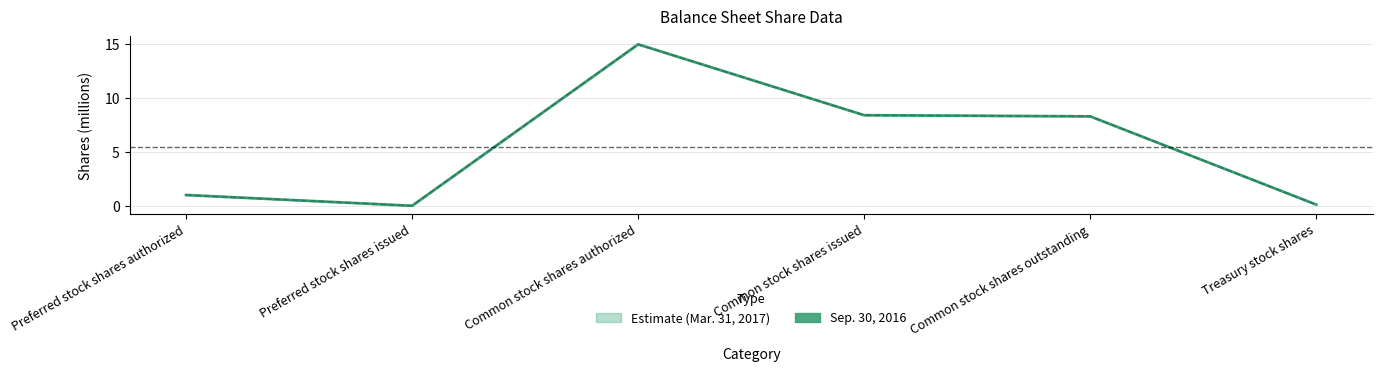

Which series has the largest total across all categories?

Mar. 31, 2017